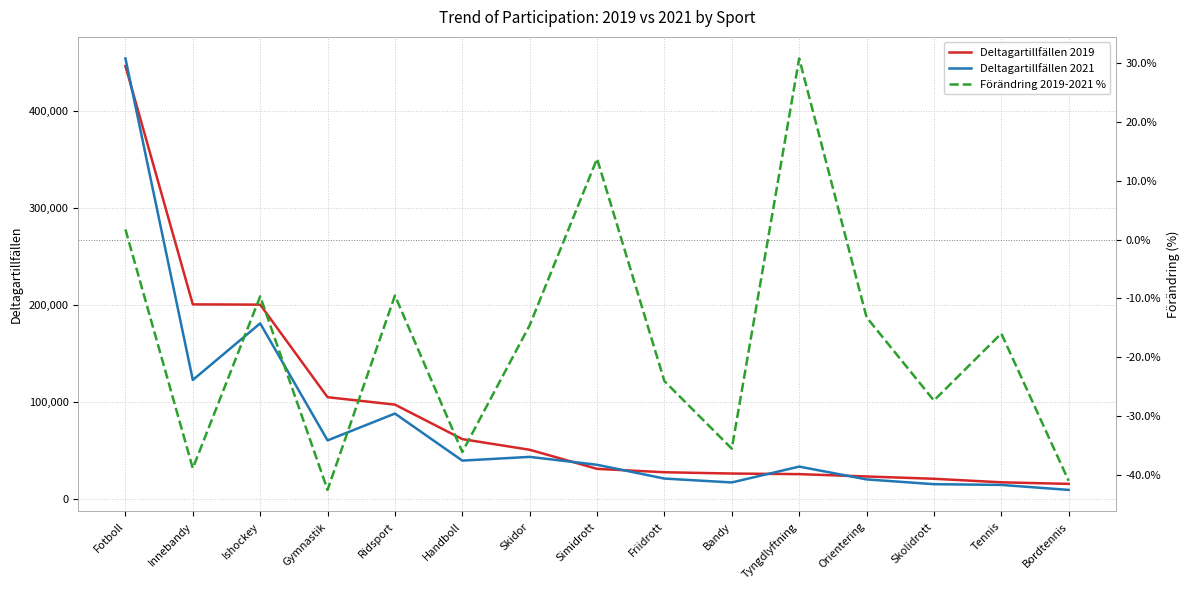

The value of Förändring 2019-2021 % at Tennis is -5.0. True or false?

False